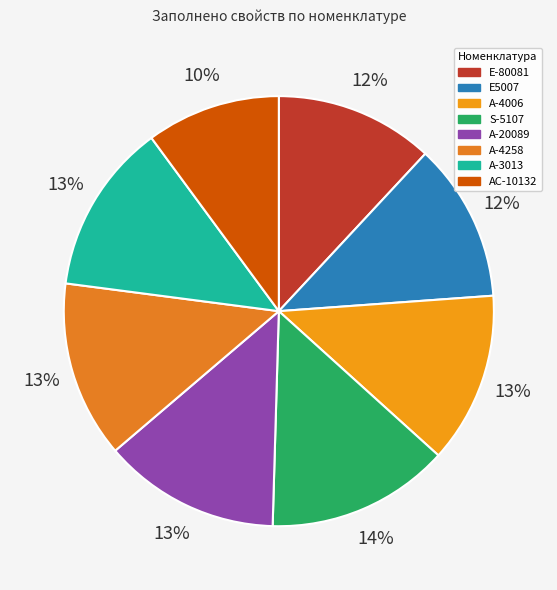

Do Е5007 and А-3013 together represent more than half of the pie?

No